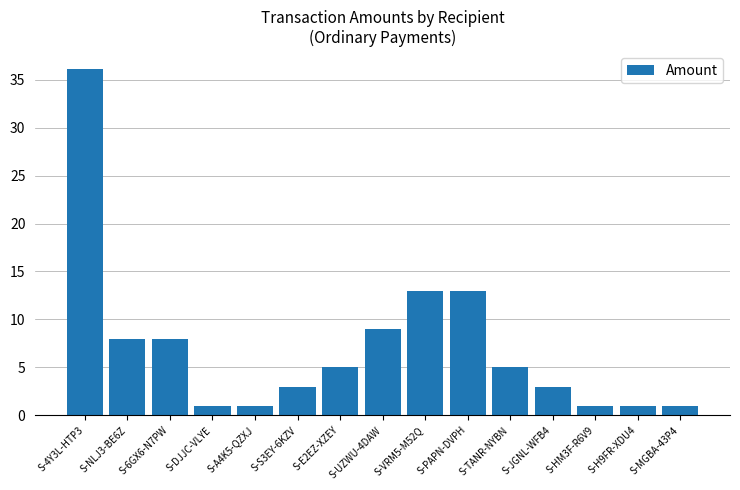

Where does the data first go above 5?

S-4Y3L-HTP3